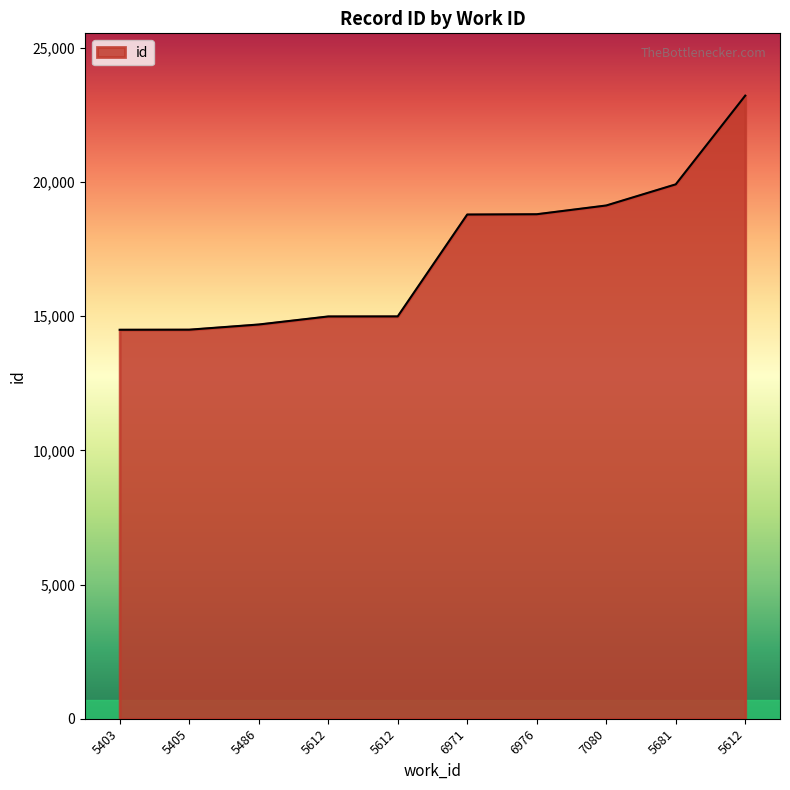

List the labels in order of value, largest first.

5612, 5681, 7080, 6976, 6971, 5612, 5612, 5486, 5405, 5403